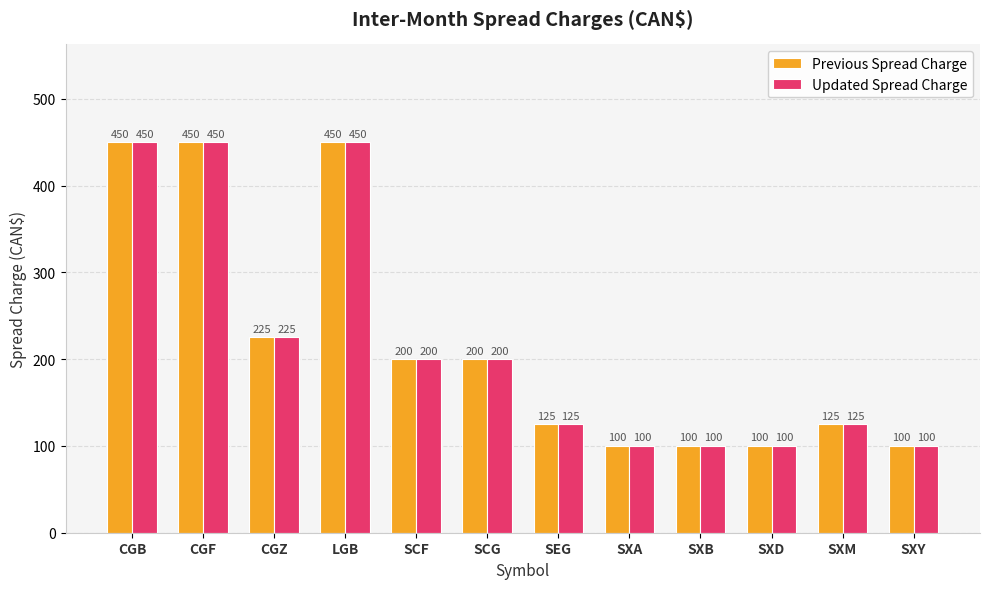

What is the difference between the Previous Spread Charge values at SXB and SCG?

100